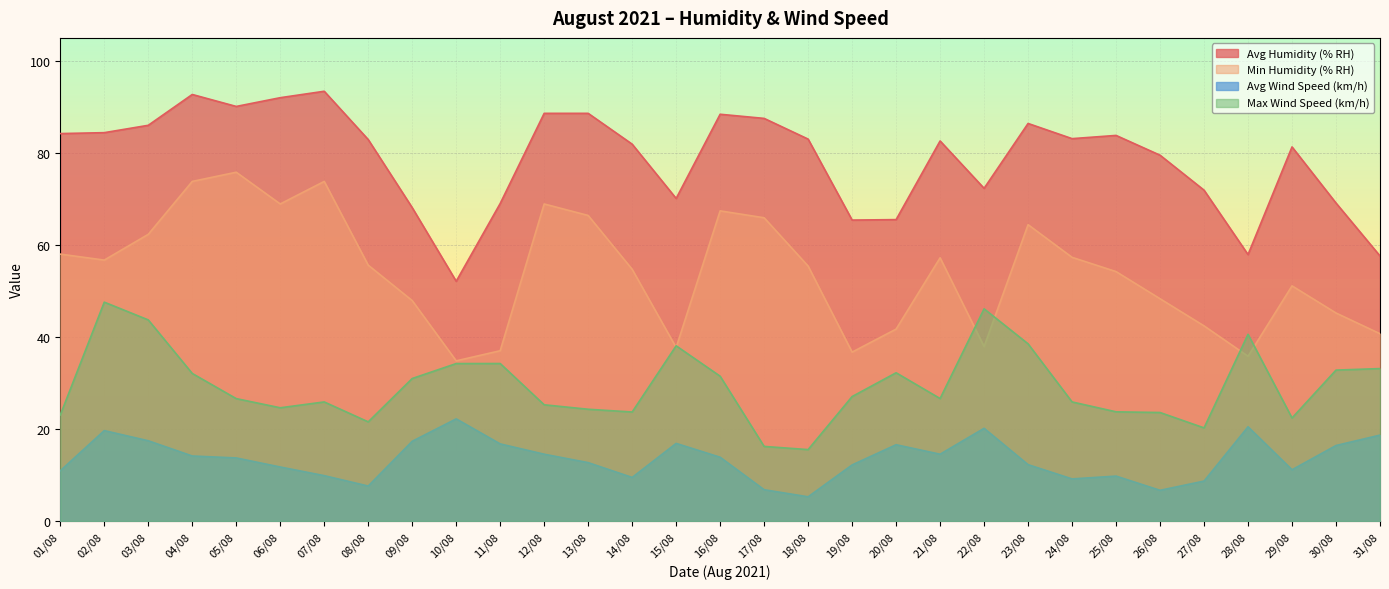

What is the difference between the second highest and second lowest values in the Avg Humidity (% RH) series?

35.1